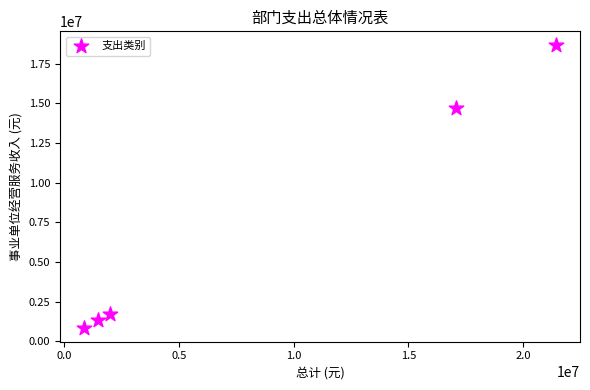

What is the average X value?

8581259.4